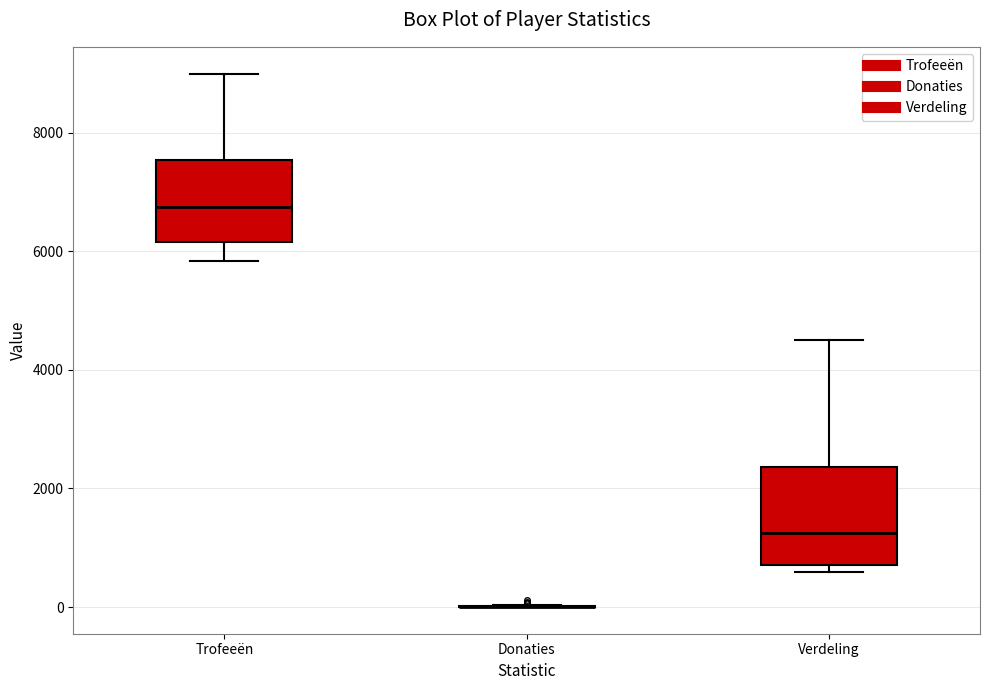

Reading left to right, transcribe this box plot: for each box, give where its median line is, the range the box spans, and where its two whiskers end, as read against the y-axis. The values are not printed on the chart, so give them approximately, as read against the axis.

Trofeeën: median 6800, box 6200 to 7600, whiskers 5800 to 9000
Donaties: box collapsed to a line at 0, whiskers 0 to 0
Verdeling: median 1200, box 800 to 2400, whiskers 600 to 4600